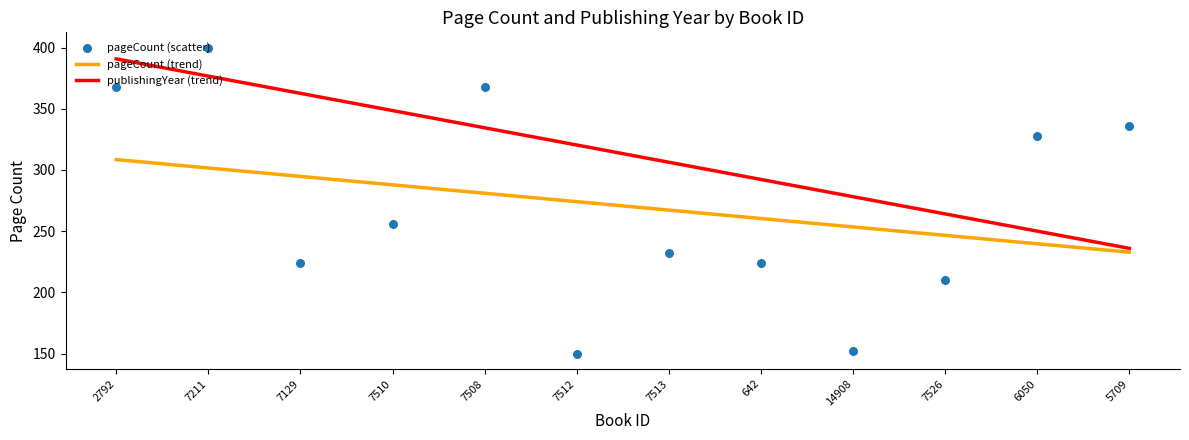

Which series has the largest Y range (max minus min)?

pageCount (scatter)